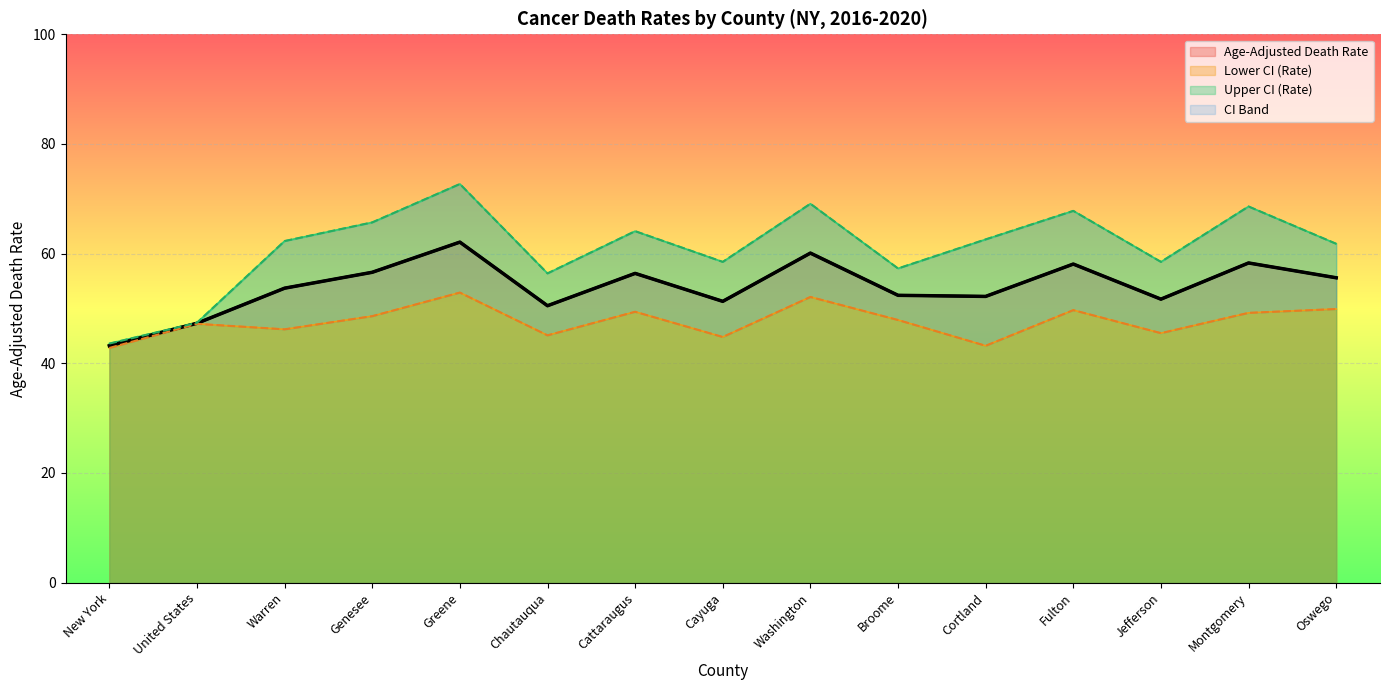

At Genesee, list the series in order from smallest to largest.

Lower CI (Rate), Age-Adjusted Death Rate, Upper CI (Rate)